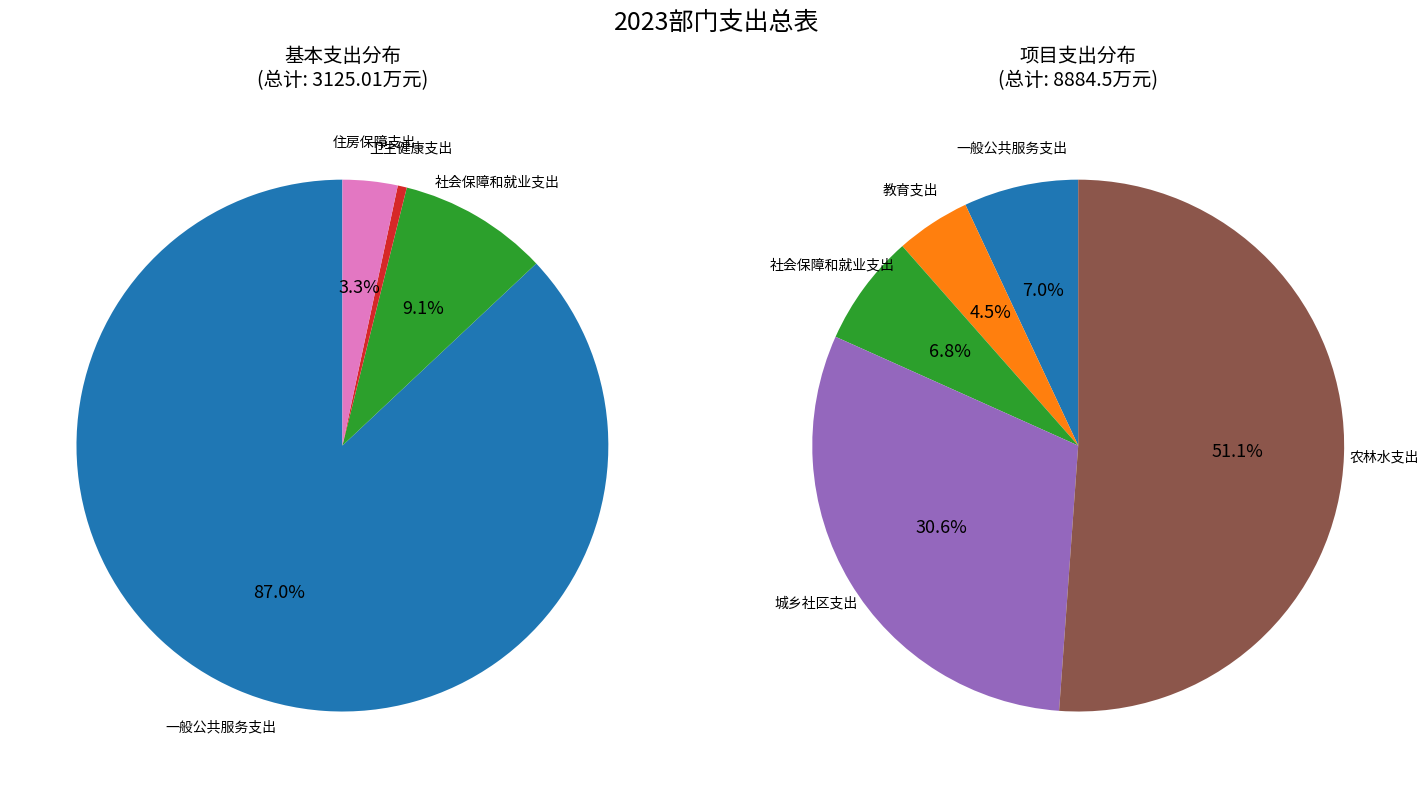

Rank the categories by value from lowest to highest.

卫生健康支出, 住房保障支出, 教育支出, 社会保障和就业支出, 城乡社区支出, 一般公共服务支出, 农林水支出